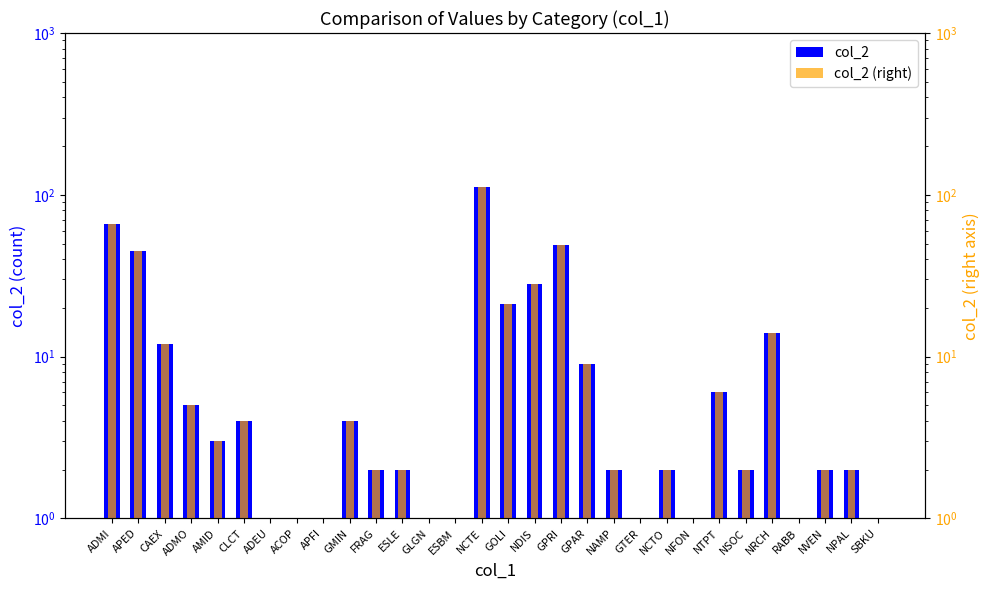

What are all the series names shown in the legend?

col_2, col_2 (right)